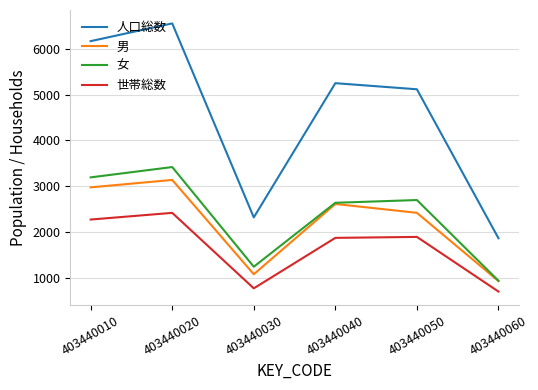

Read the 世帯総数 value at 403440030.

769